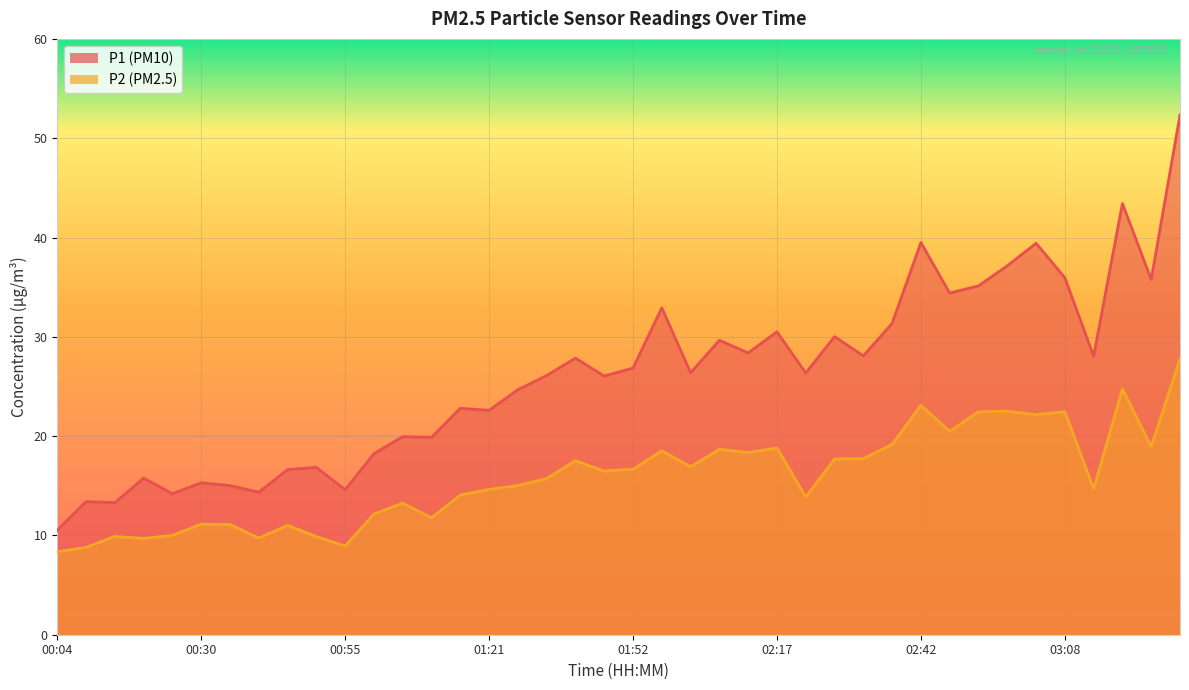

How many lines are shown in the chart?

2